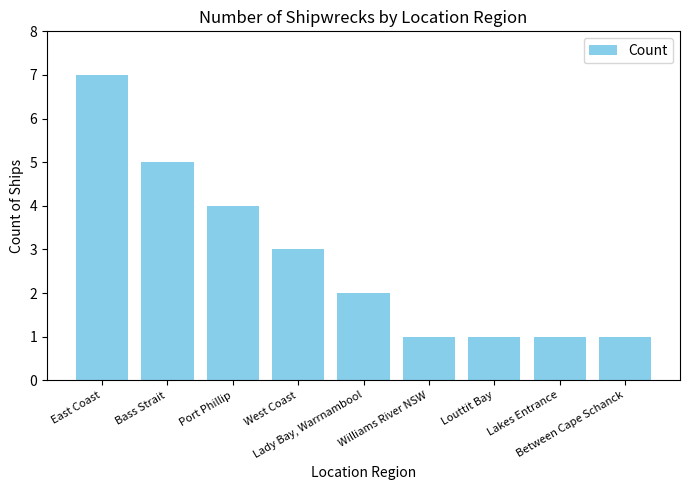

What is the label of the 7th bar from the right?

Port Phillip